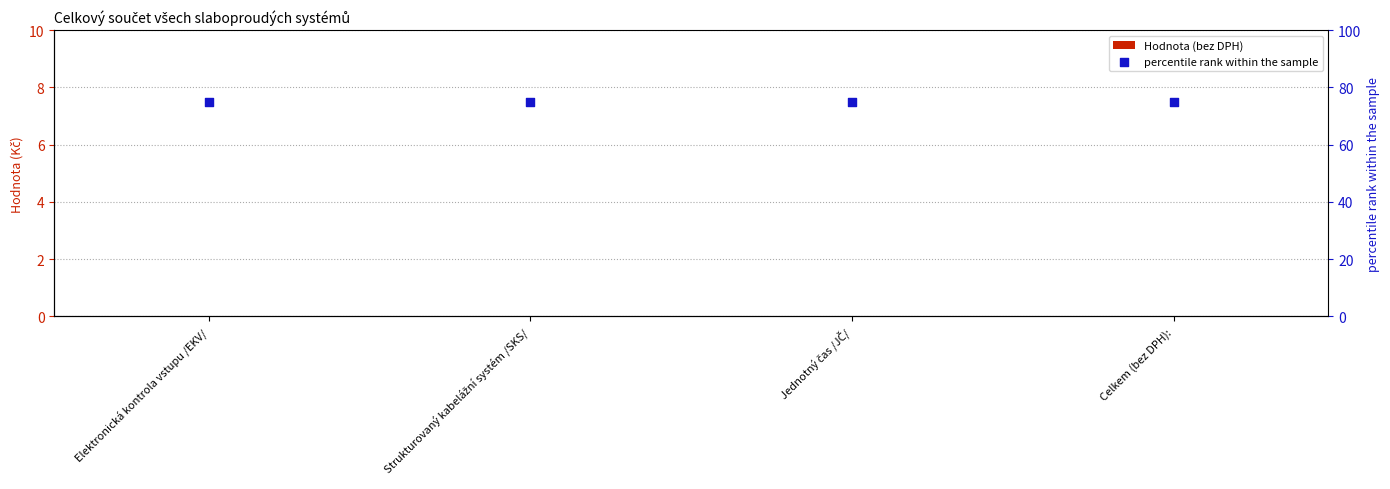

Which series has the largest total across all categories?

percentile rank within the sample